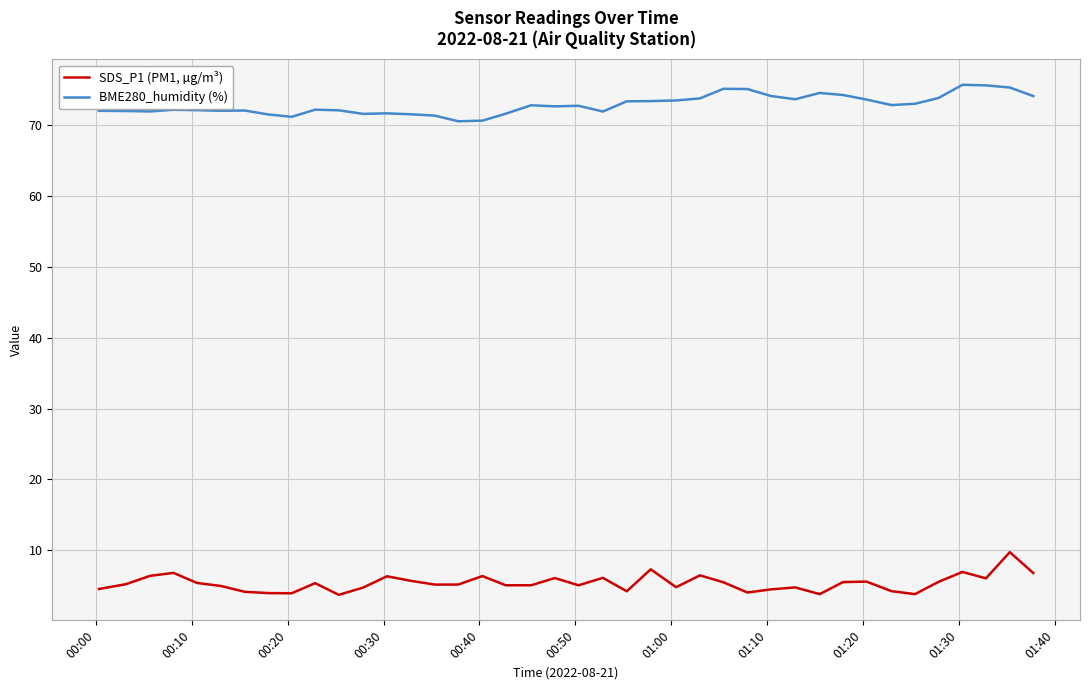

True or false: BME280_humidity (%) has more than 2 interior local peaks.

True